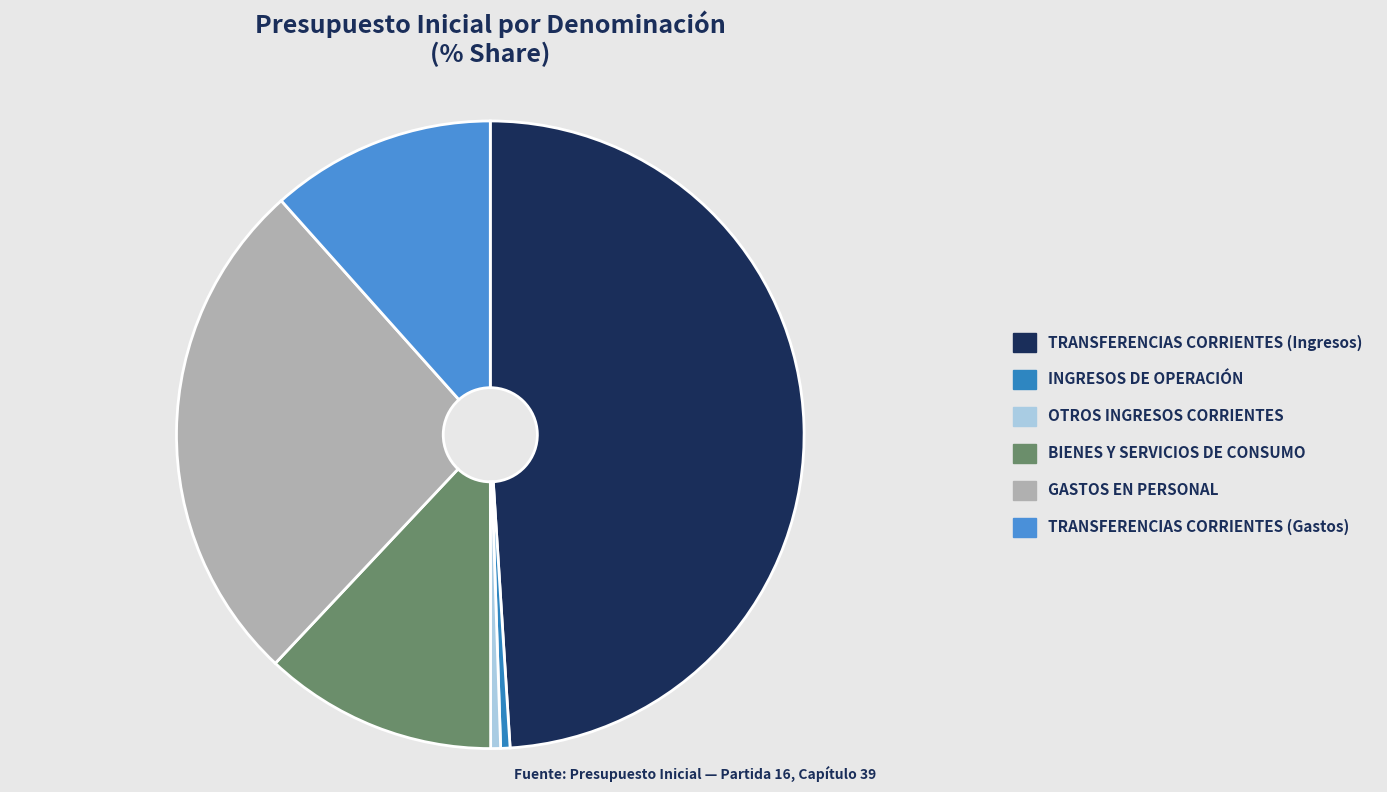

Which slice is the largest?

TRANSFERENCIAS CORRIENTES (Ingresos)